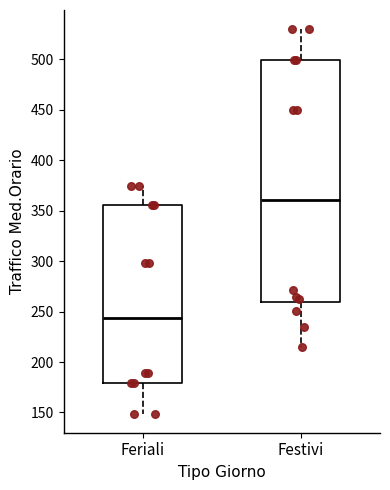

Reading left to right, read every box against the y-axis: the position of its median line, the range the box covers, and the ends of its whiskers. The values are not printed on the chart, so give them approximately, as read against the axis.

Feriali: median 245, box 180 to 355, whiskers 150 to 375
Festivi: median 360, box 260 to 500, whiskers 215 to 530